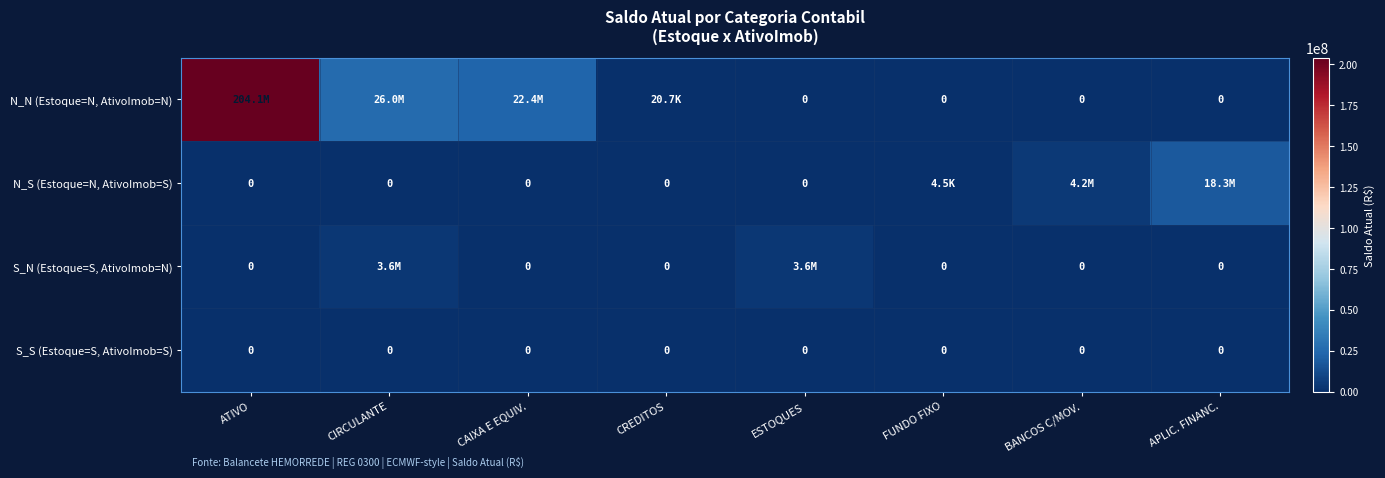

Which series has the largest range (max minus min)?

N_N (Estoque=N, AtivoImob=N)